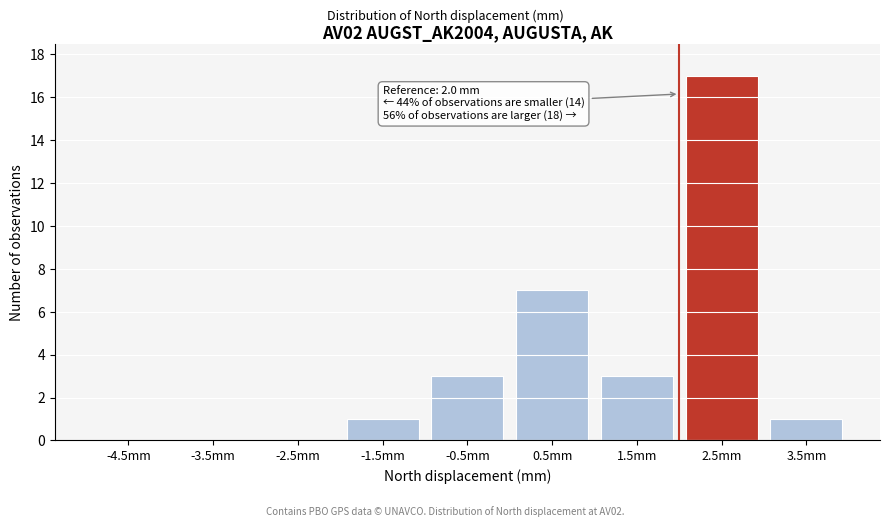

Which range on the x-axis has the tallest bar?

2 to 3